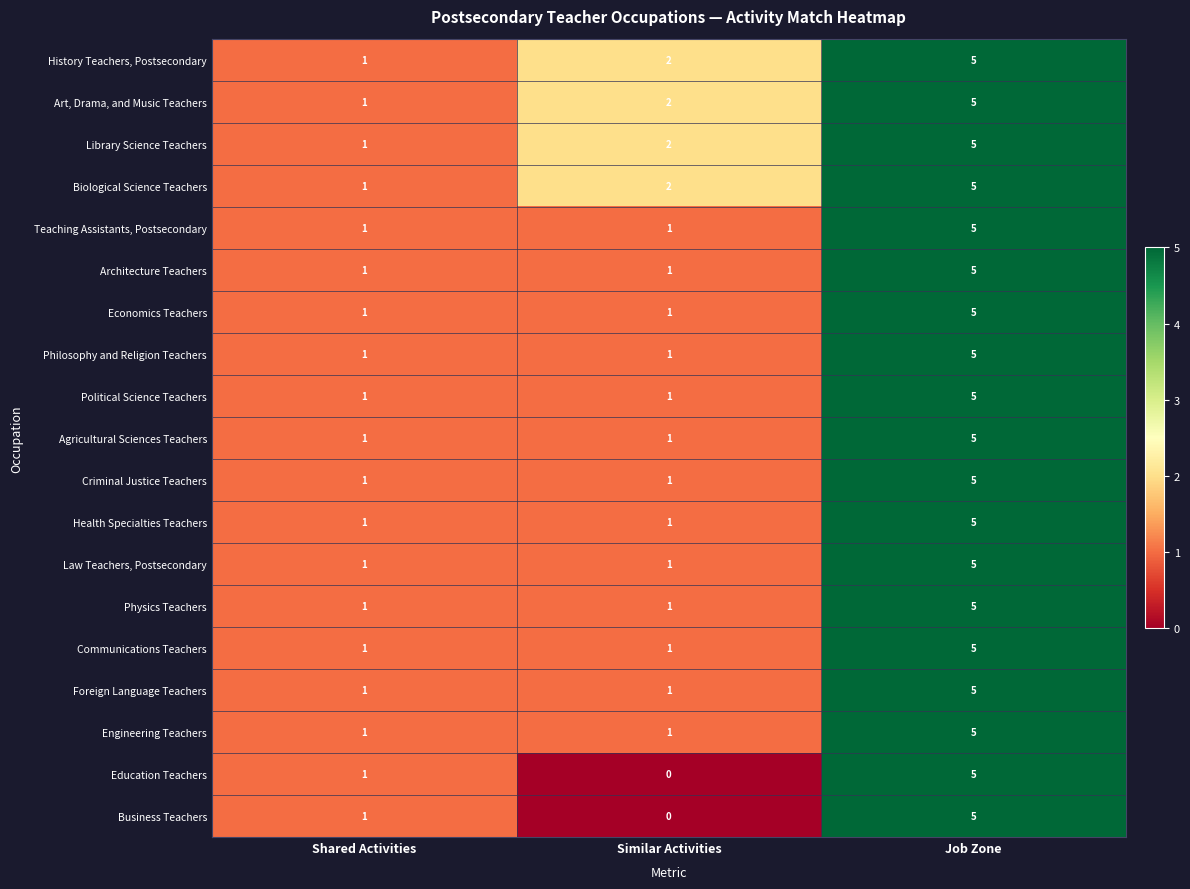

How many categories are shown in the chart?

3